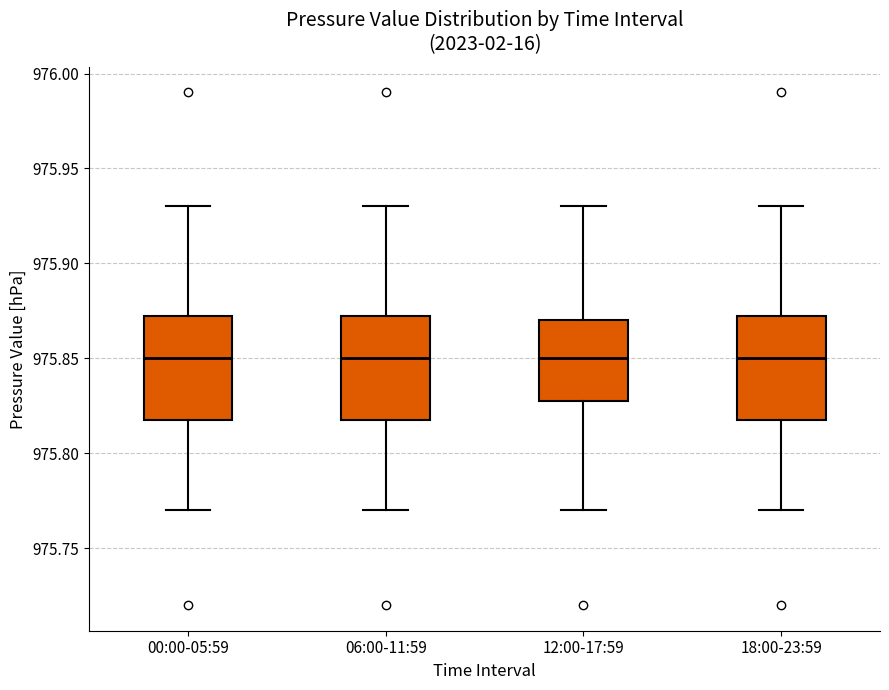

Reading left to right, read every box against the y-axis: the position of its median line, the range the box covers, and the ends of its whiskers. The values are not printed on the chart, so give them approximately, as read against the axis.

00:00-05:59: median 975.850, box 975.820 to 975.875, whiskers 975.770 to 975.930
06:00-11:59: median 975.850, box 975.820 to 975.875, whiskers 975.770 to 975.930
12:00-17:59: median 975.850, box 975.830 to 975.870, whiskers 975.770 to 975.930
18:00-23:59: median 975.850, box 975.820 to 975.875, whiskers 975.770 to 975.930